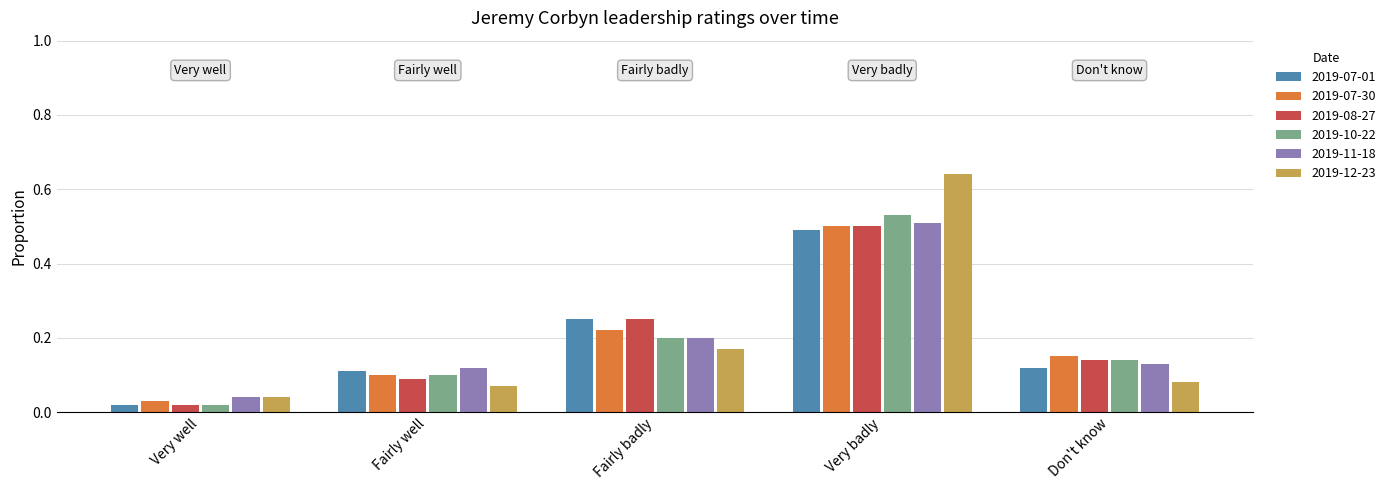

True or false: 2019-12-23 has a value of 0.2 at Fairly badly.

True